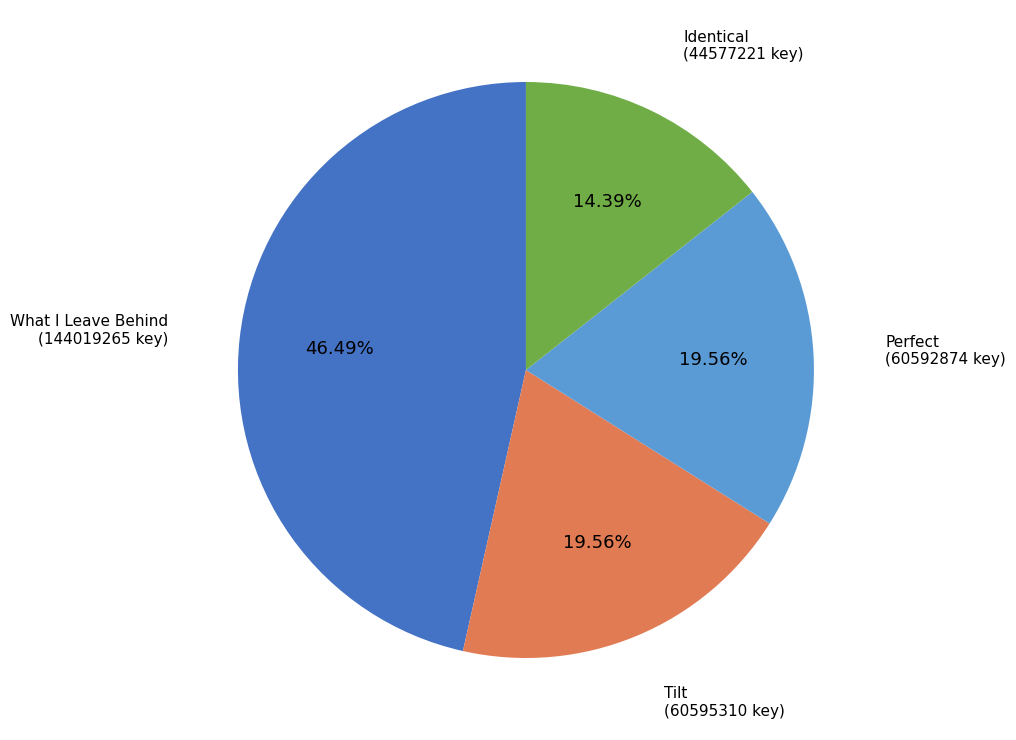

Is the sum of Perfect and What I Leave Behind greater than half?

Yes